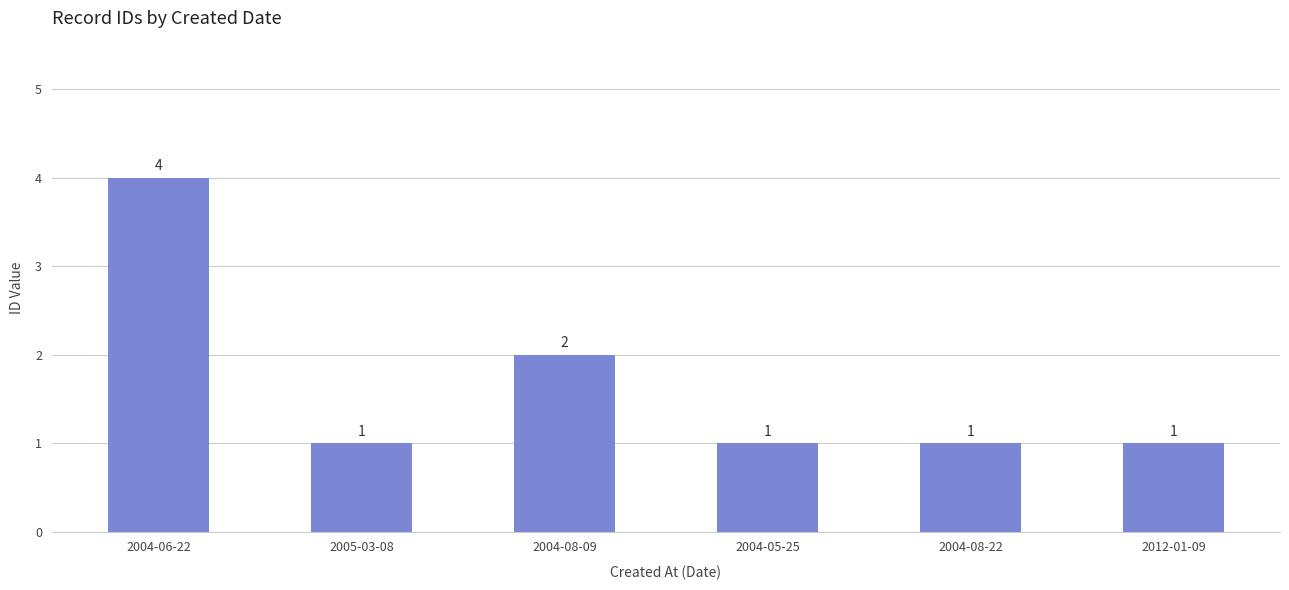

Are the bars horizontal?

No